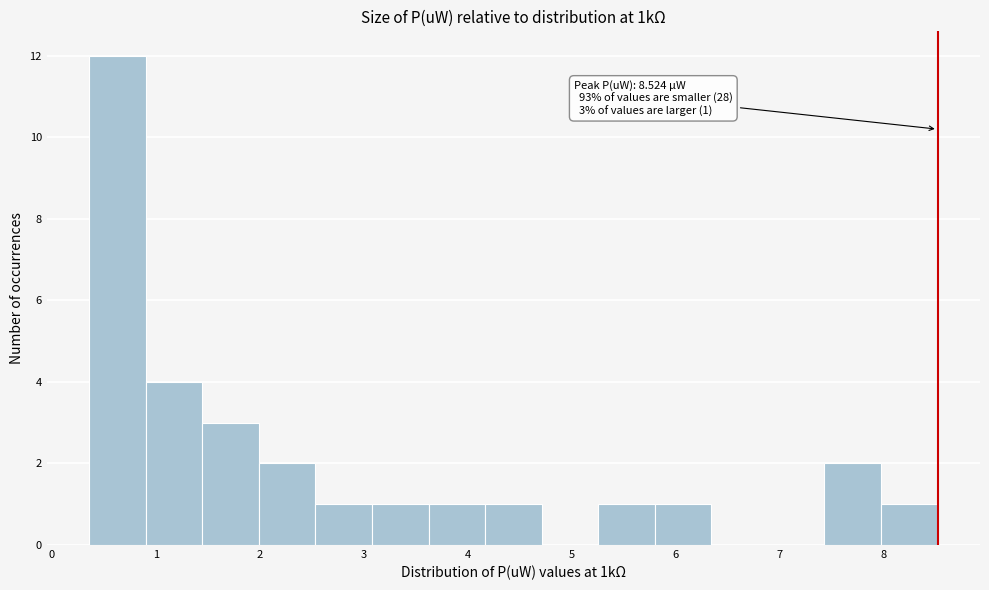

Over which range of the x-axis is the bar tallest?

0.4 to 0.9